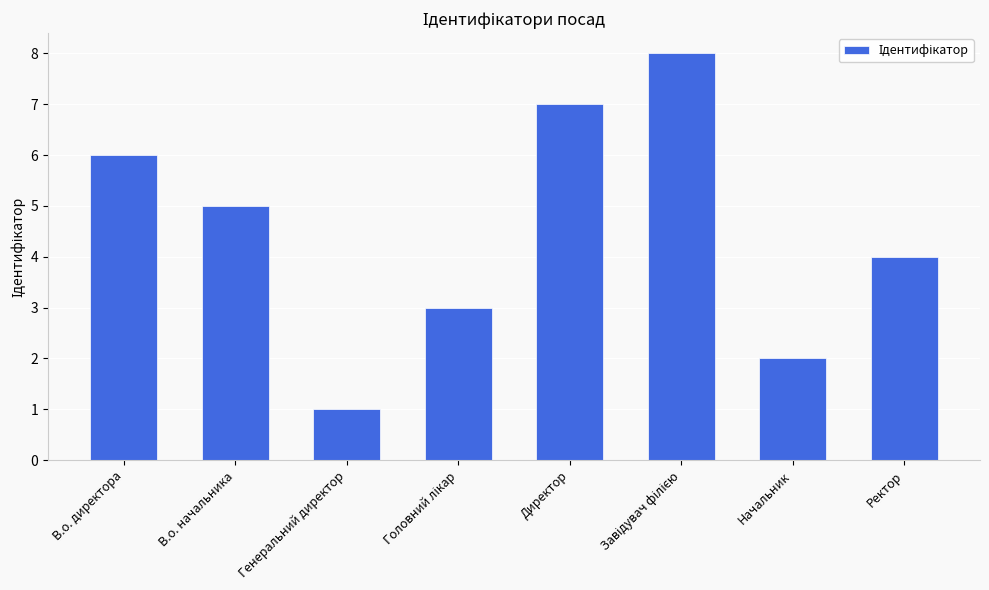

What is the maximum value shown in the chart?

8